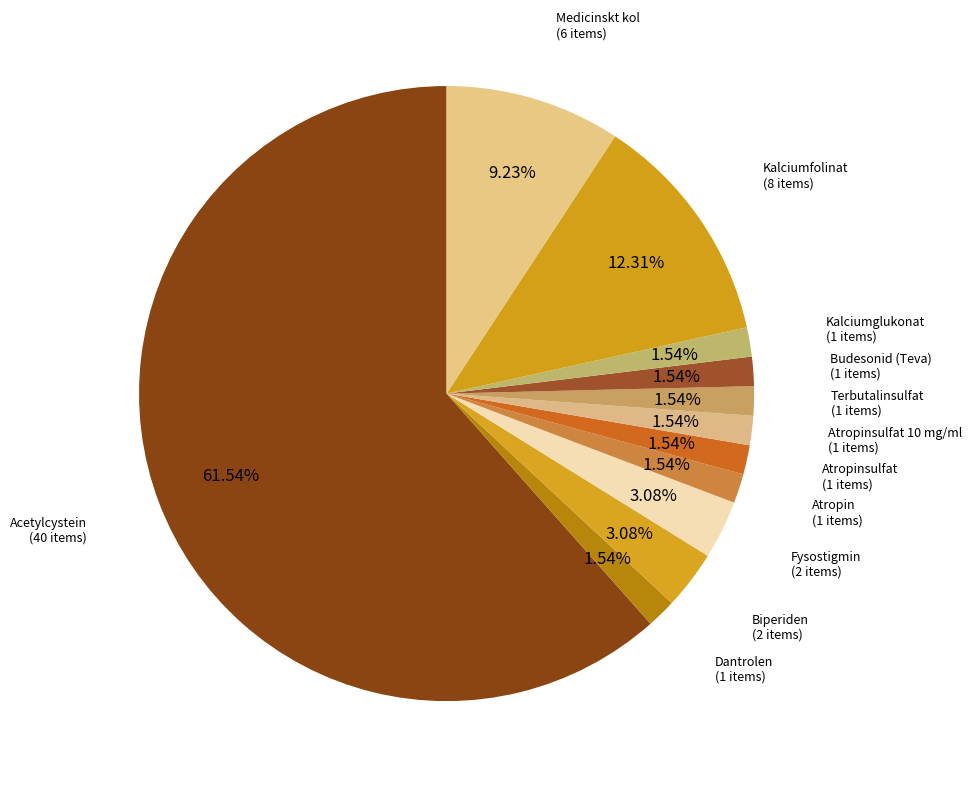

What is the ratio of the value at Fysostigmin (2 items) to the value at Atropin (1 items)?

2.0